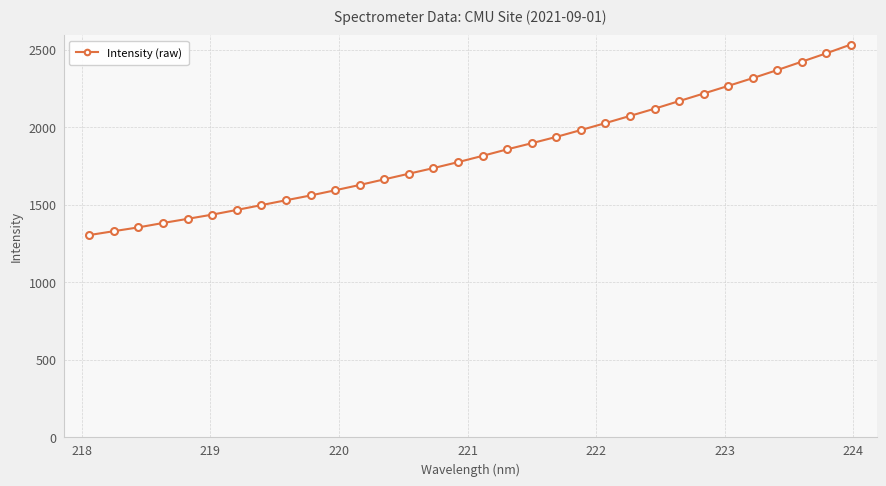

What is the value of the 25th point from the left?

2168.8